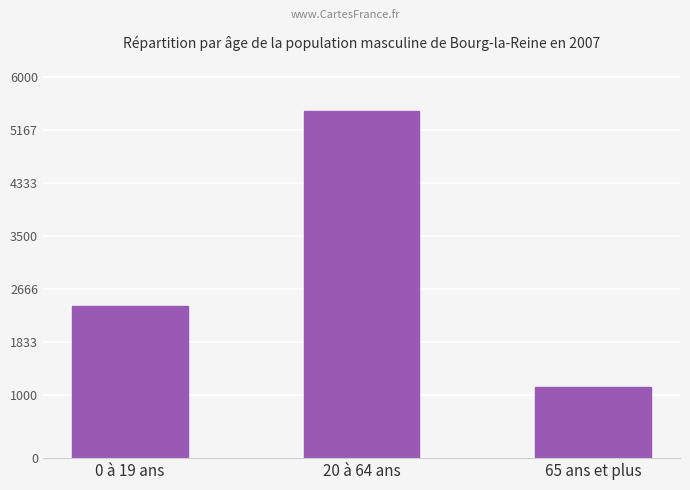

Rank the categories by value from lowest to highest.

65 ans et plus, 0 à 19 ans, 20 à 64 ans